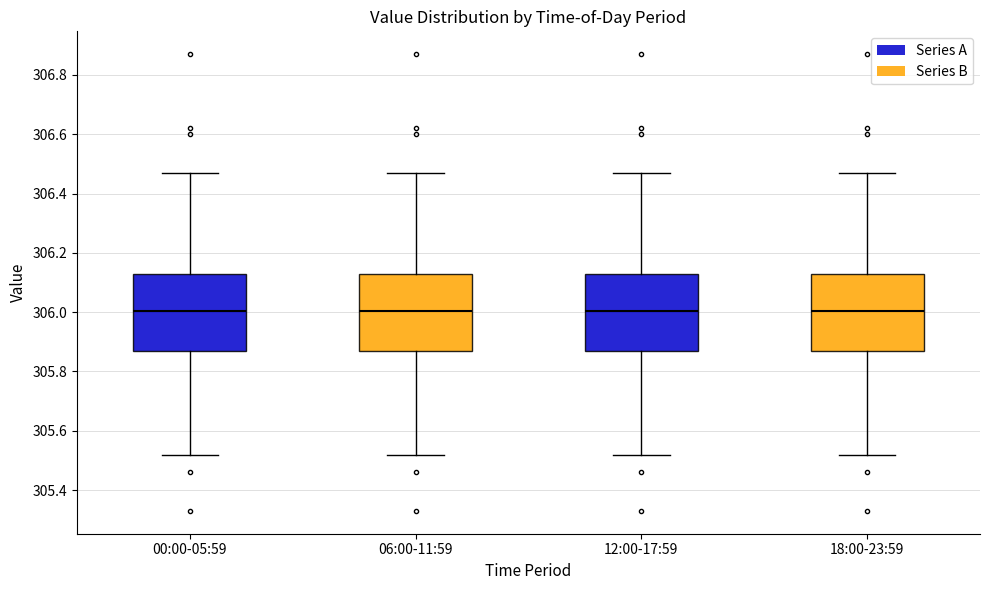

Reading left to right, read every box against the y-axis: the position of its median line, the range the box covers, and the ends of its whiskers. The values are not printed on the chart, so give them approximately, as read against the axis.

00:00-05:59: median 306.00, box 305.88 to 306.14, whiskers 305.52 to 306.48
06:00-11:59: median 306.00, box 305.88 to 306.14, whiskers 305.52 to 306.48
12:00-17:59: median 306.00, box 305.88 to 306.14, whiskers 305.52 to 306.48
18:00-23:59: median 306.00, box 305.88 to 306.14, whiskers 305.52 to 306.48